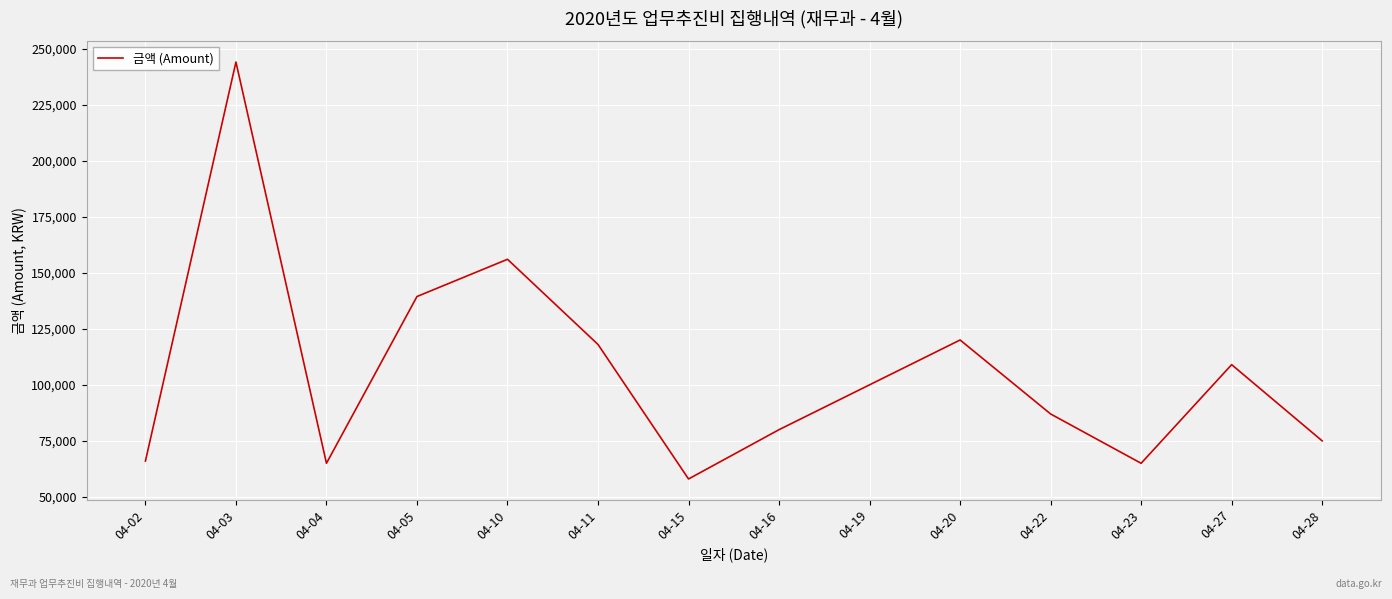

The chart shows a value of 41059 at 04-04. True or false?

False